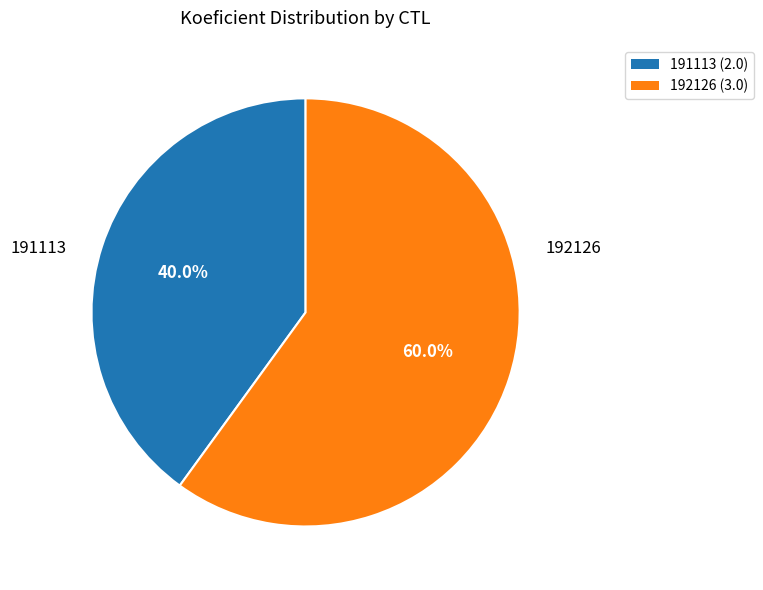

How many segments does this pie chart have?

2